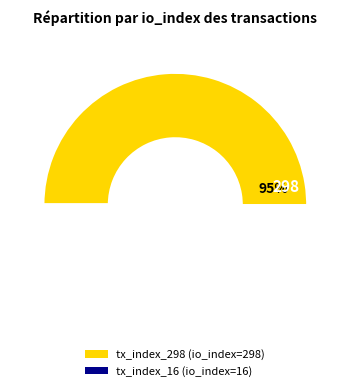

Rank the categories by value from lowest to highest.

tx_index_16, tx_index_298